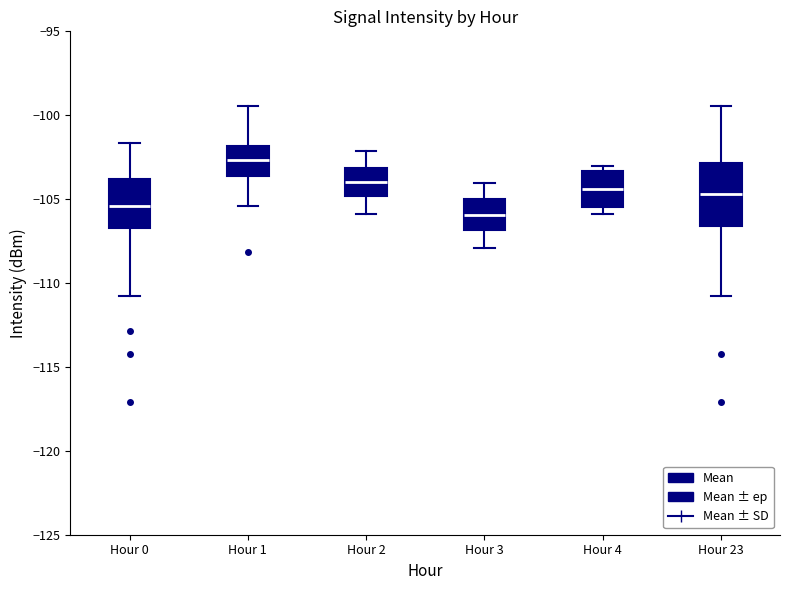

Which box has the lowest median line?

Hour 3